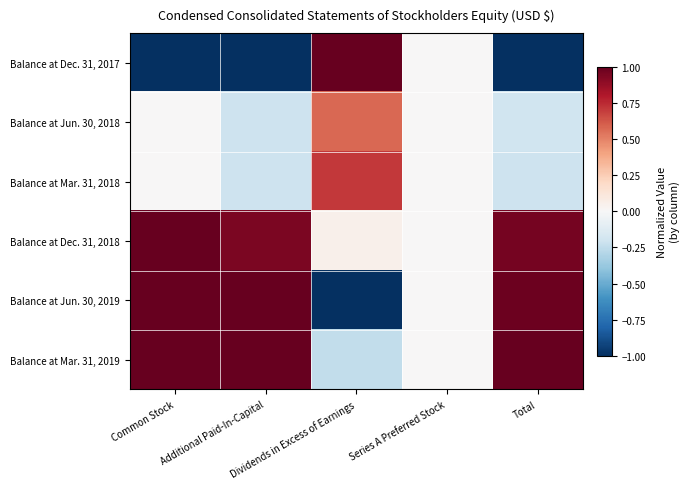

Rank the series at Series A Preferred Stock from lowest to highest value.

Balance at Dec. 31, 2017, Balance at Jun. 30, 2018, Balance at Mar. 31, 2018, Balance at Dec. 31, 2018, Balance at Jun. 30, 2019, Balance at Mar. 31, 2019